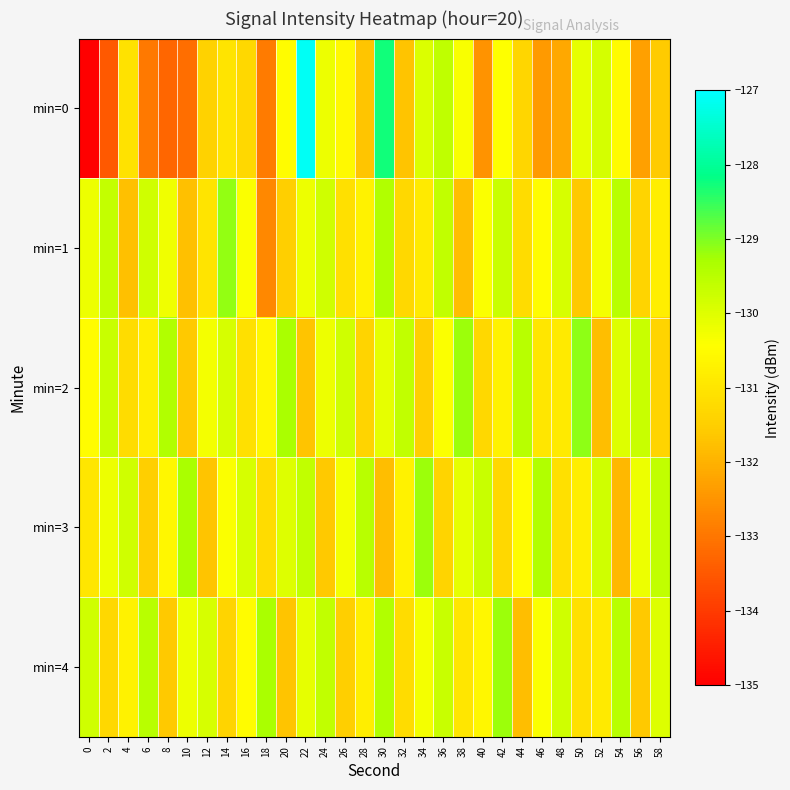

Which series has the widest spread of values?

min=0